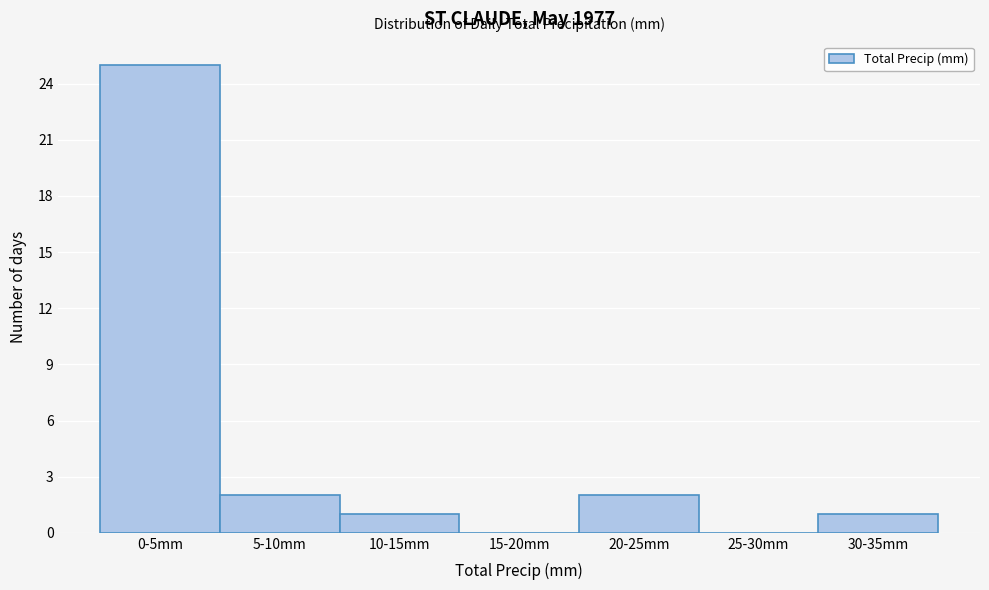

Reading right to left, list all the values displayed in this chart.

30-35mm=1	25-30mm=0	20-25mm=2	15-20mm=0	10-15mm=1	5-10mm=2	0-5mm=25